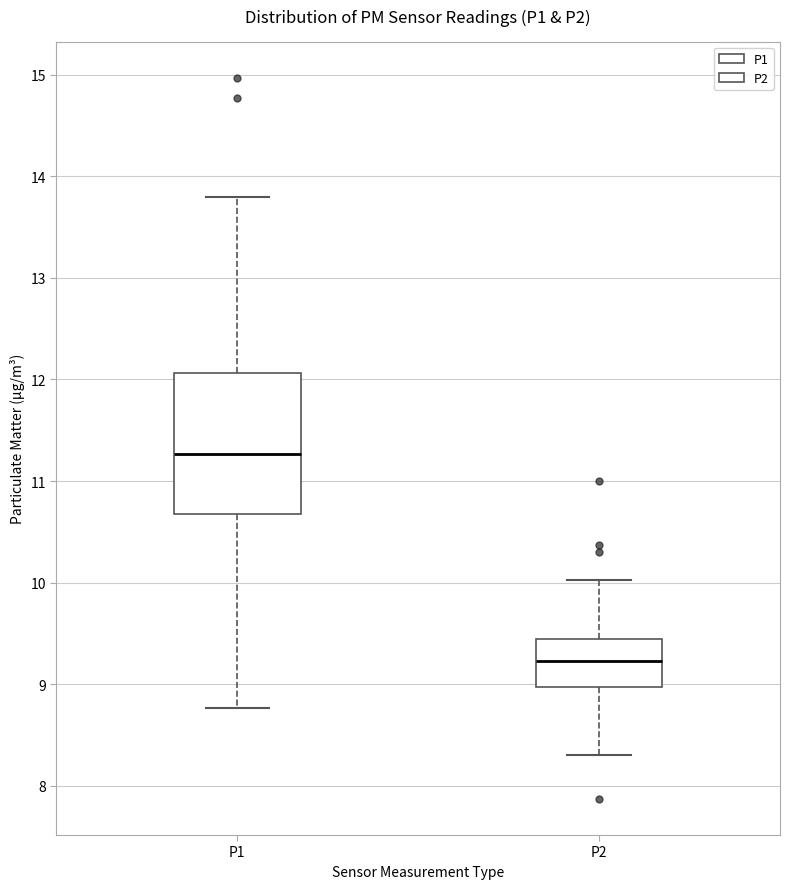

Where is the lower edge of the box for P2 on the y-axis? The values are not printed on the chart, so give them approximately, as read against the axis.

9.0